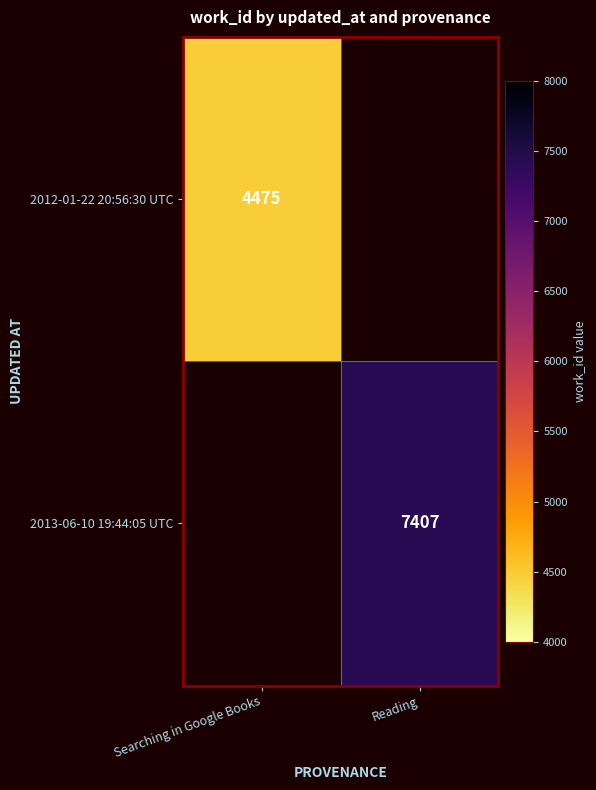

The value of 2012-01-22 20:56:30 UTC at Searching in Google Books is 6189. True or false?

False